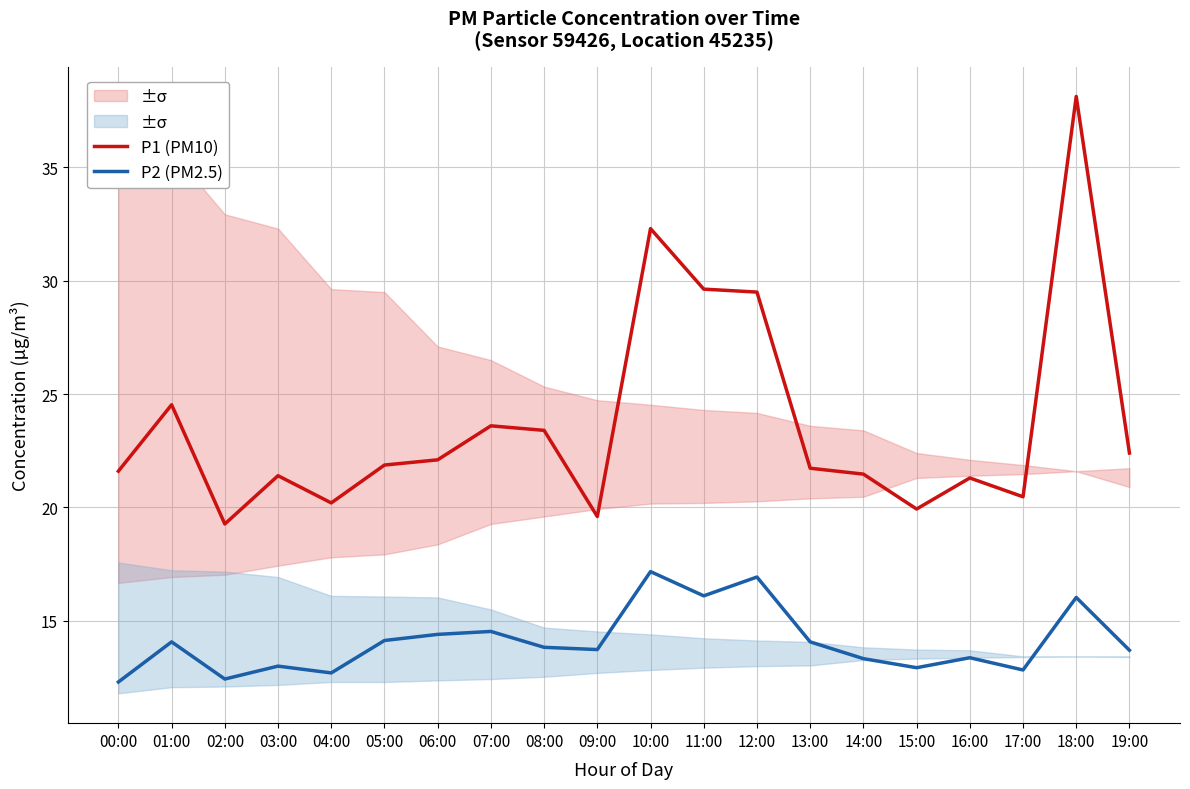

True or false: P1 (PM10) and P2 (PM2.5) intersect in this chart.

False